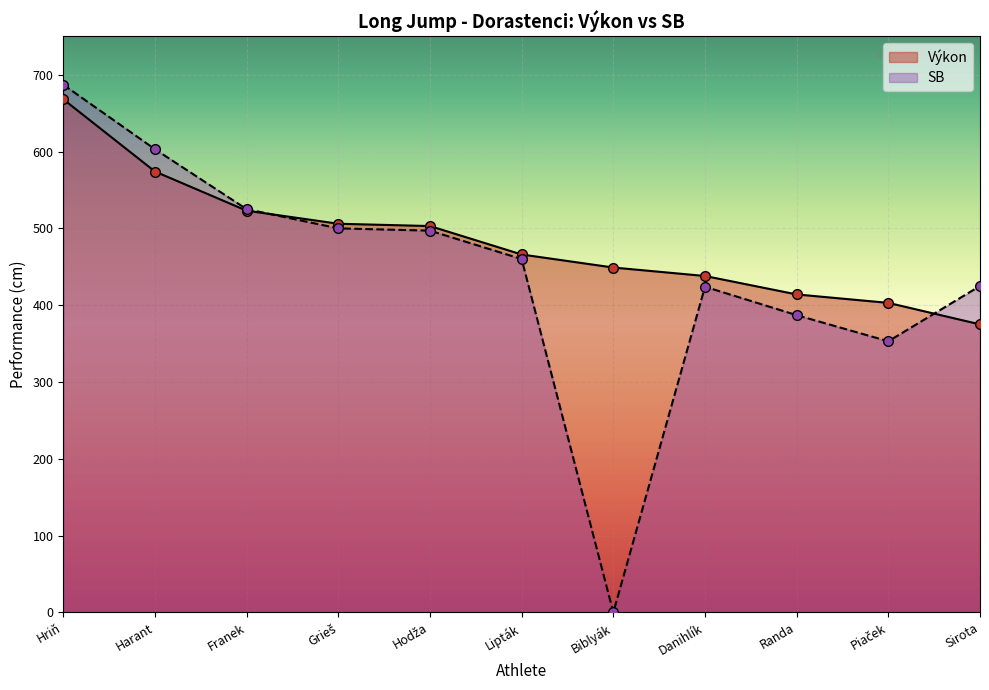

Is it true that Výkon equals 178 at Danihlík?

False